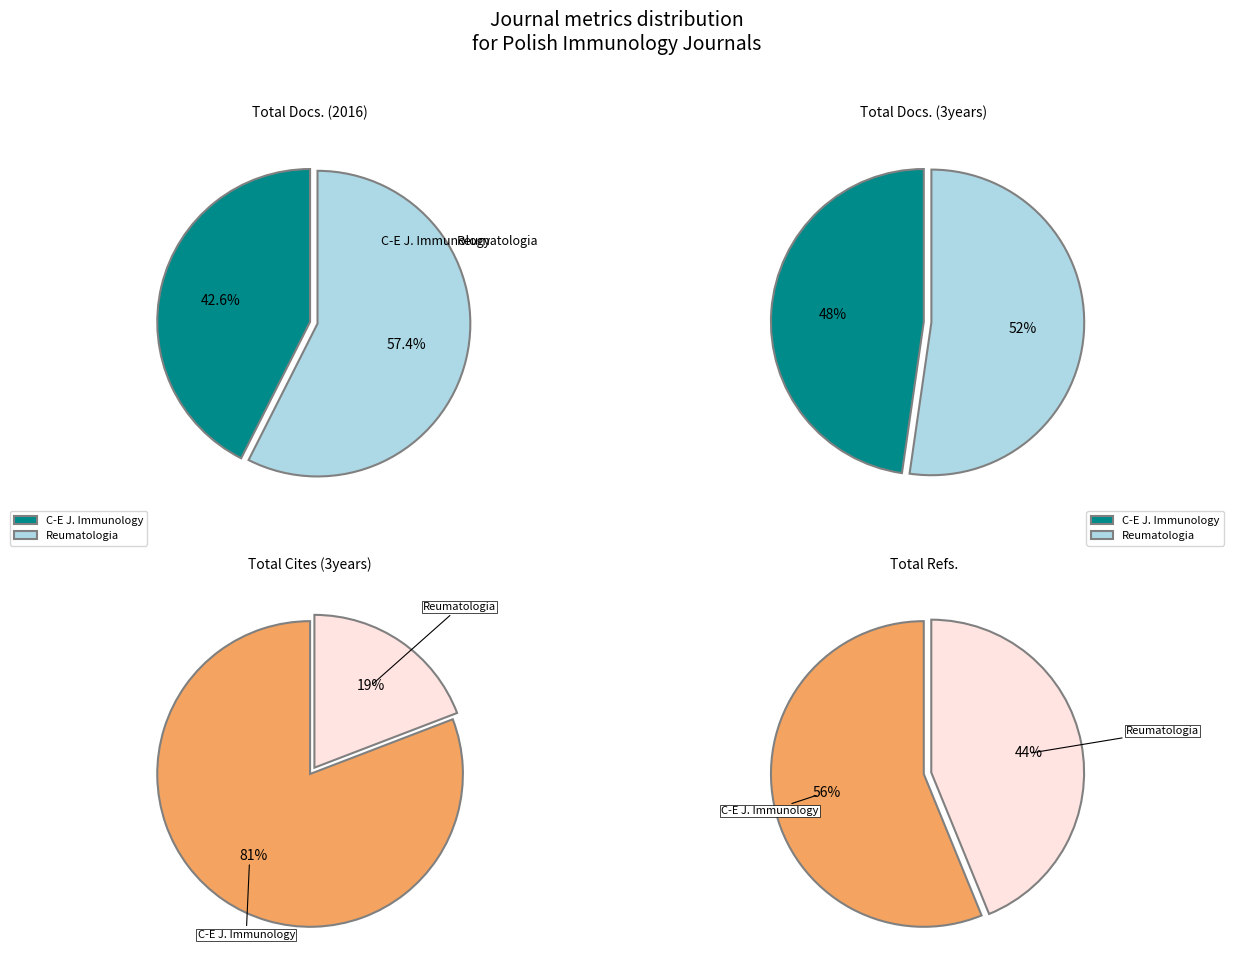

The Central-European Journal of Immunology slice represents 43% of the pie. True or false?

True